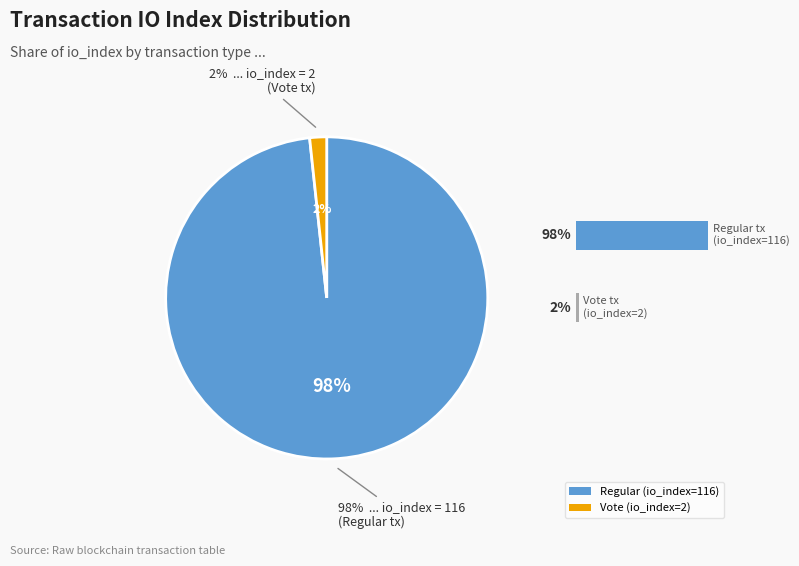

How many slices are in this pie chart?

2